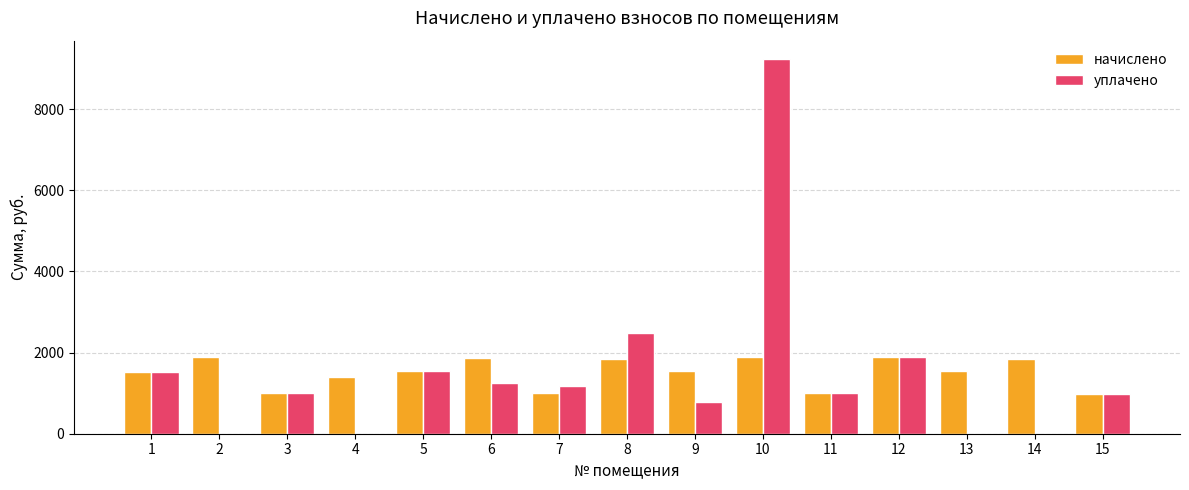

What is the highest value of the начислено series?

1888.9